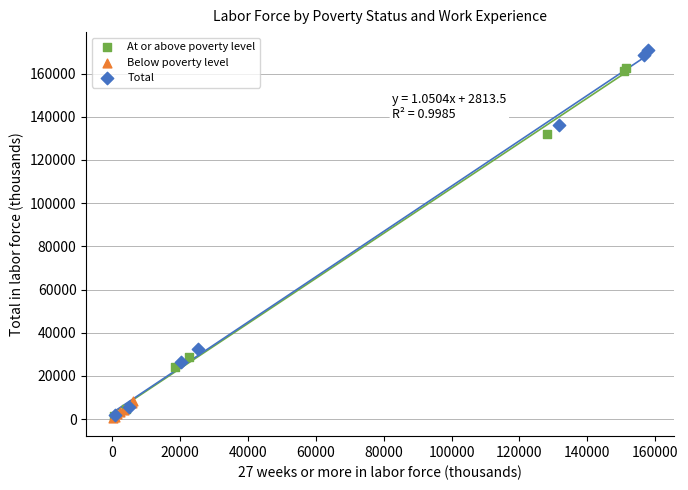

Which series reaches the maximum Y coordinate?

Total